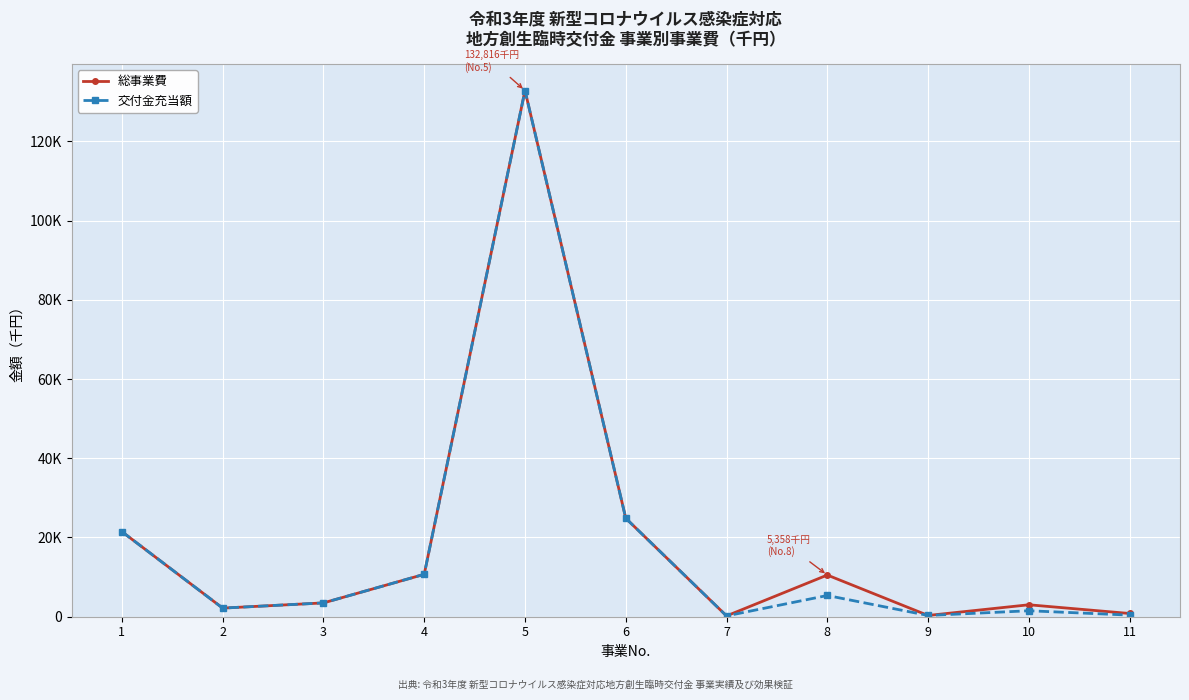

Does the chart display data point markers on the line(s)?

Yes